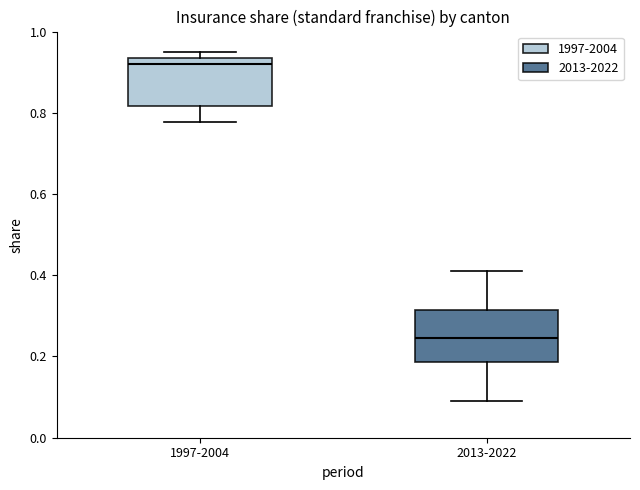

Where is the upper edge of the box for 1997-2004 on the y-axis? The values are not printed on the chart, so give them approximately, as read against the axis.

0.94